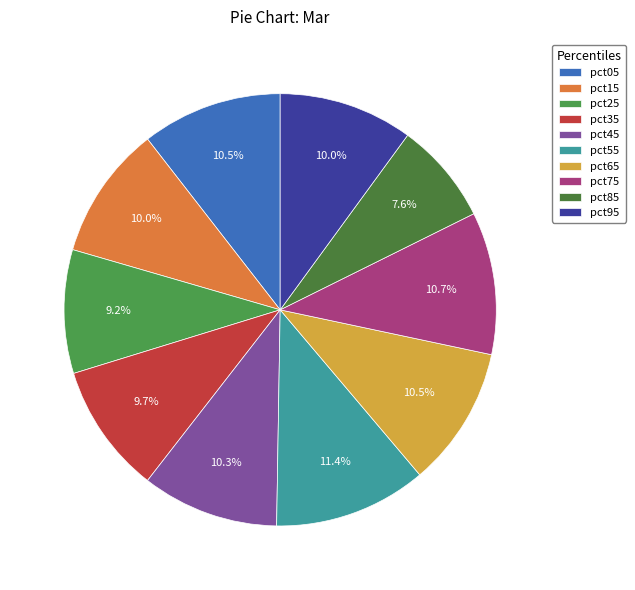

What percentage is the pct75 slice, to the nearest percent?

11%